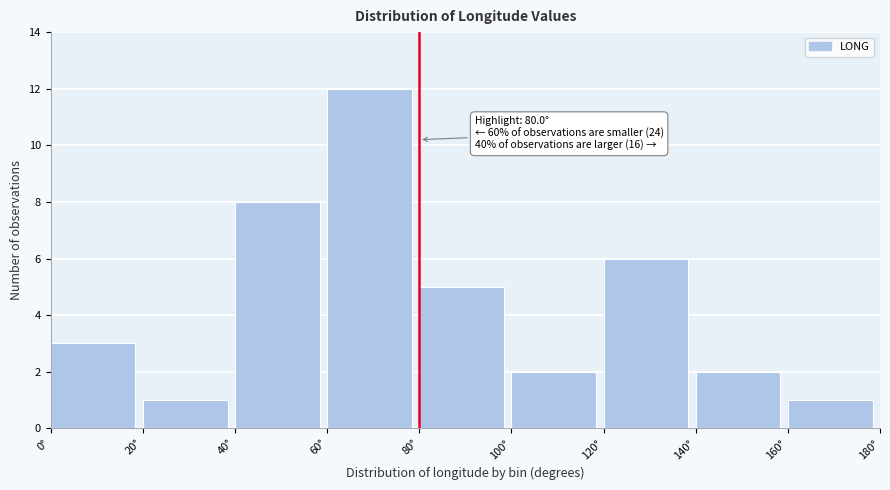

Over which range of the x-axis is the bar tallest?

60 to 80